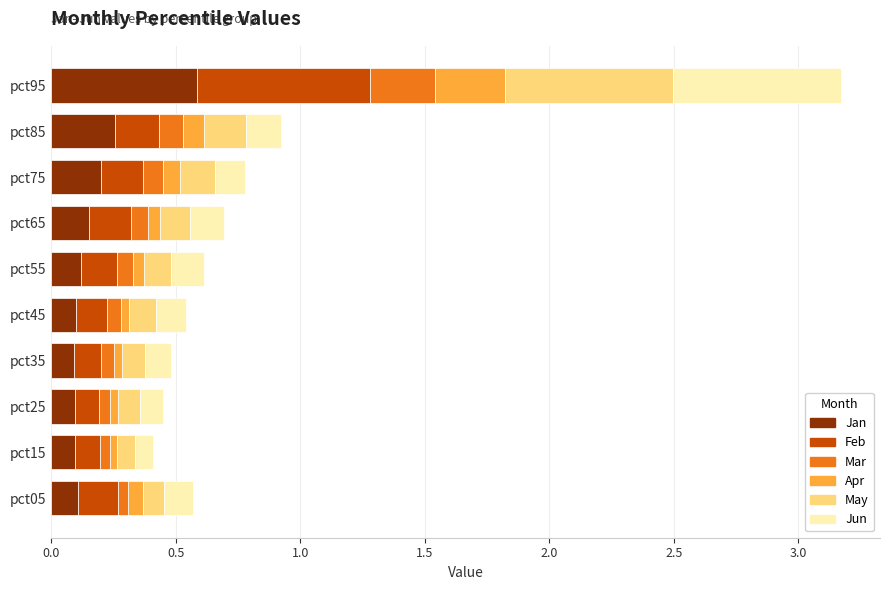

Which category has the highest value in the Jan series?

pct95